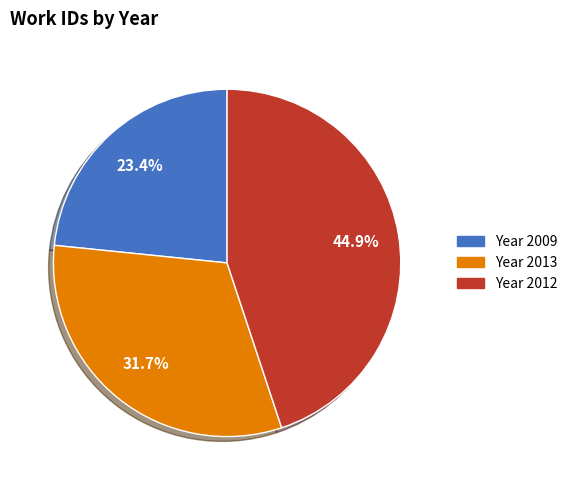

Is there any slice that represents more than half of the pie?

No